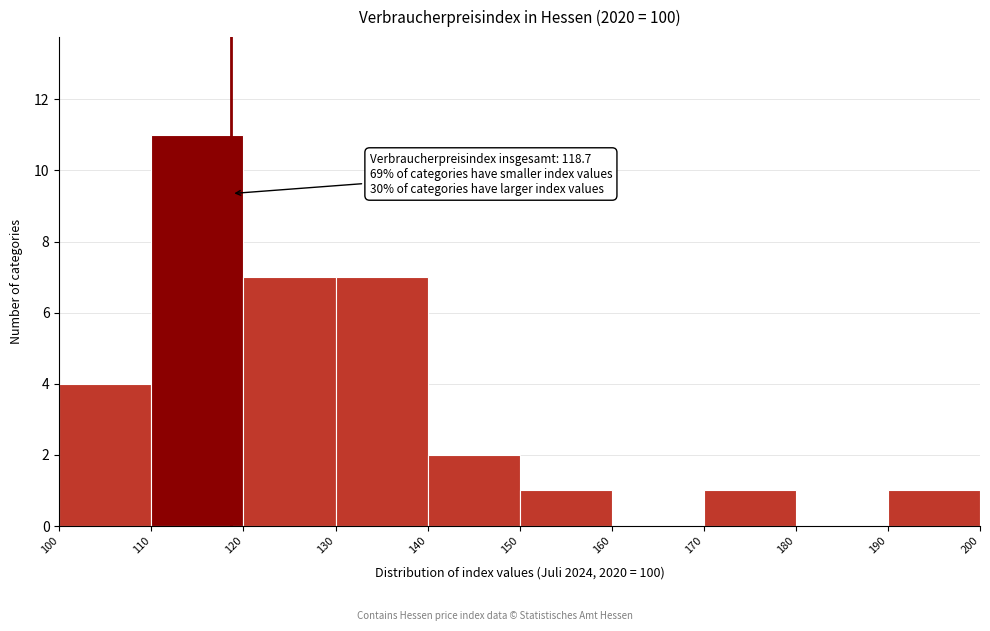

Over which range of the x-axis is the bar tallest?

110 to 120